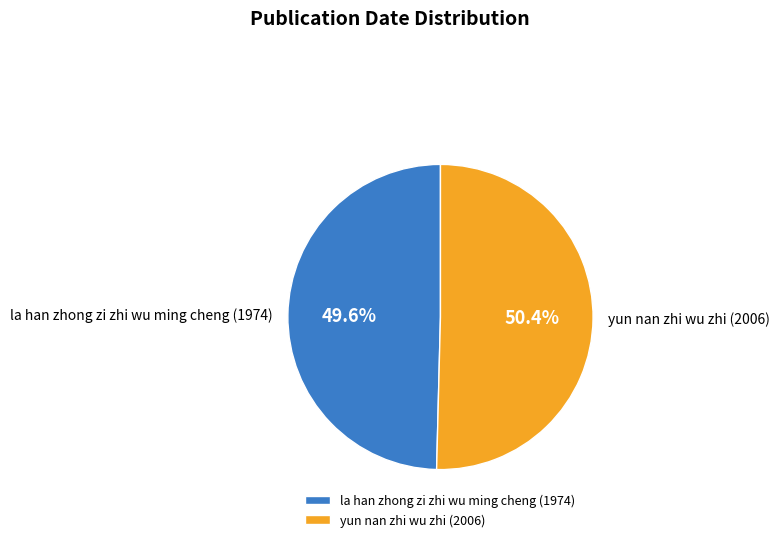

How many segments does this pie chart have?

2